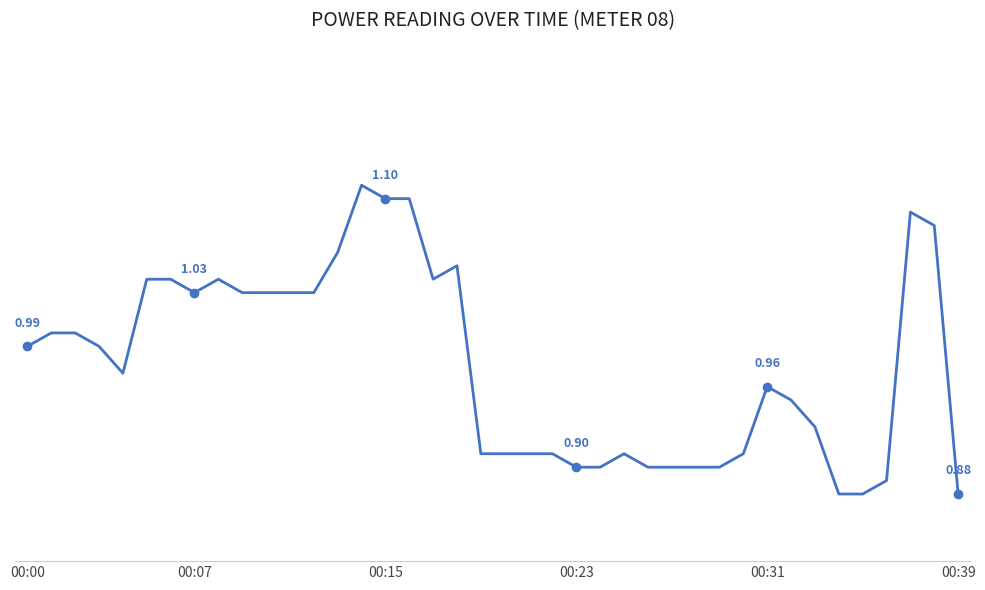

Does the chart have visible grid lines?

No